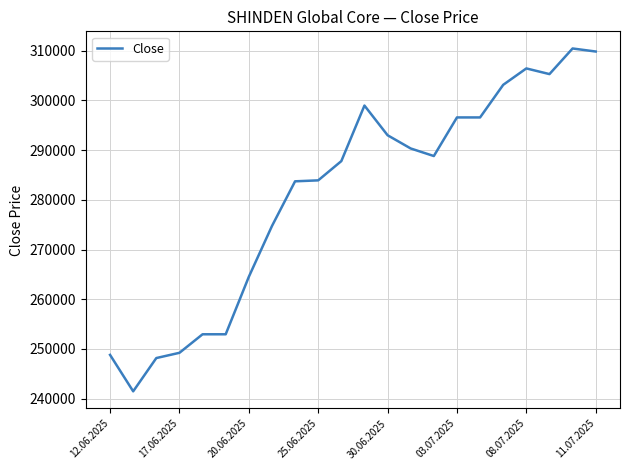

What is the difference between the maximum and minimum values?

68981